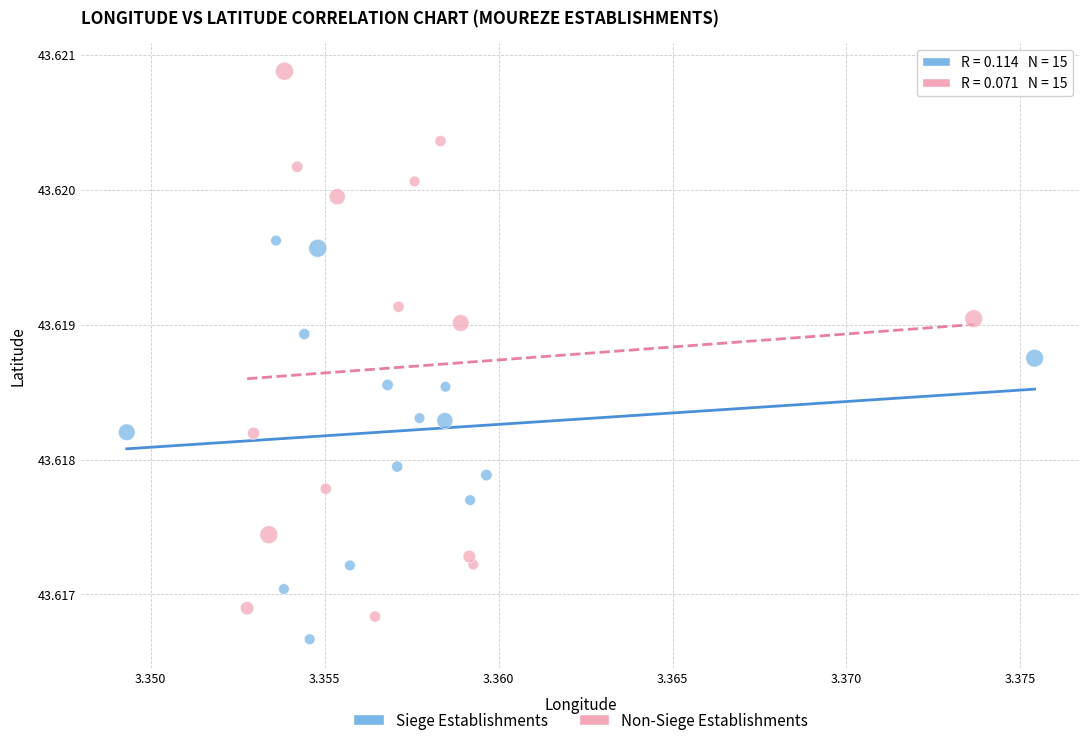

Which series has the largest Y range (max minus min)?

Non-Siege Establishments